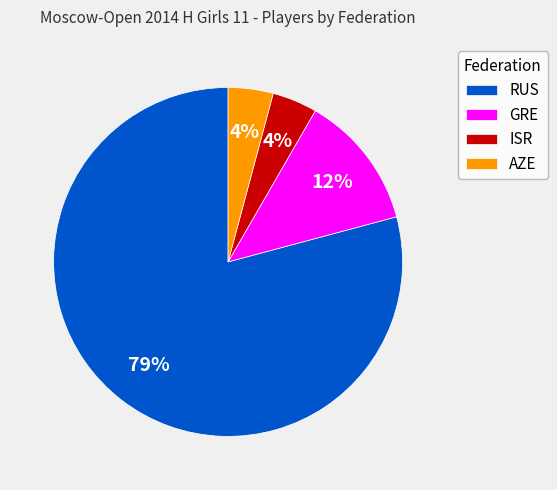

To the nearest percent, what is the combined percentage of ISR and AZE?

8%